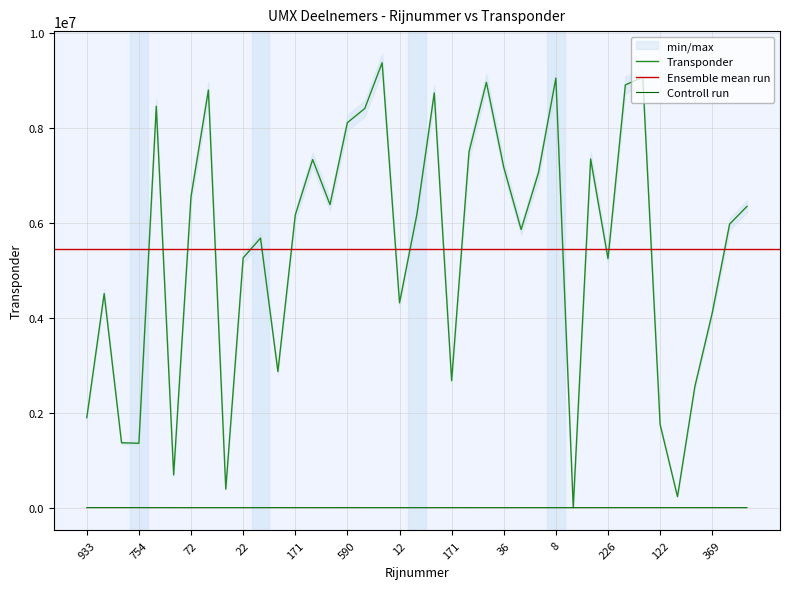

Which series ends up on top after the final intersection of Rijnummer and Transponder?

Transponder